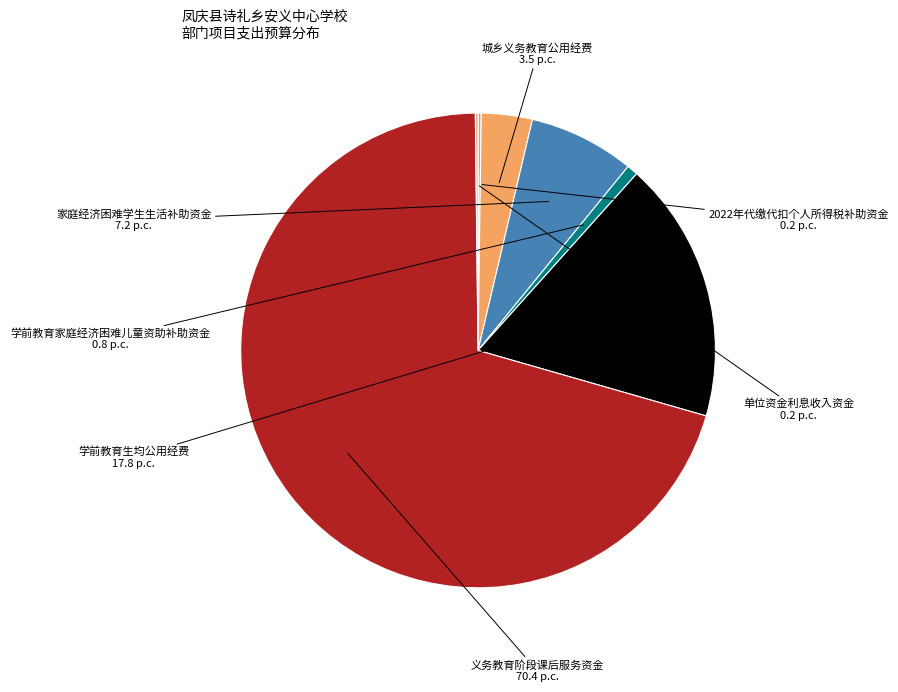

Is there any slice that represents more than half of the pie?

Yes